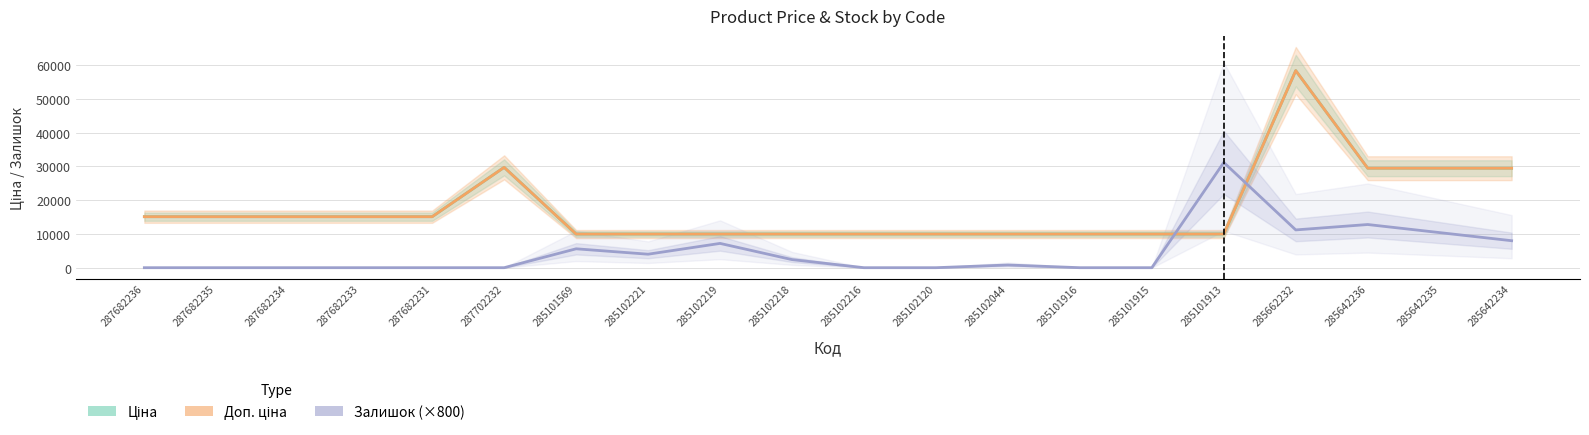

What position from the left is 285101915?

15